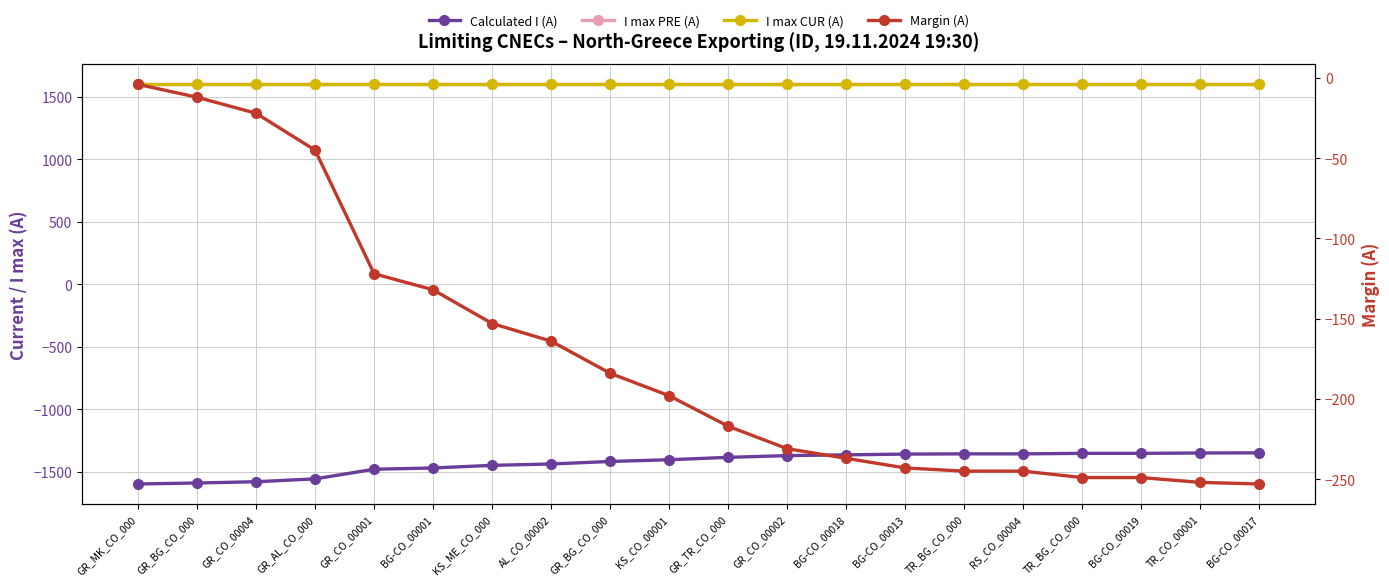

What are all the series names shown in the legend?

Calculated I (A), I max PRE (A), I max CUR (A), Margin (A)